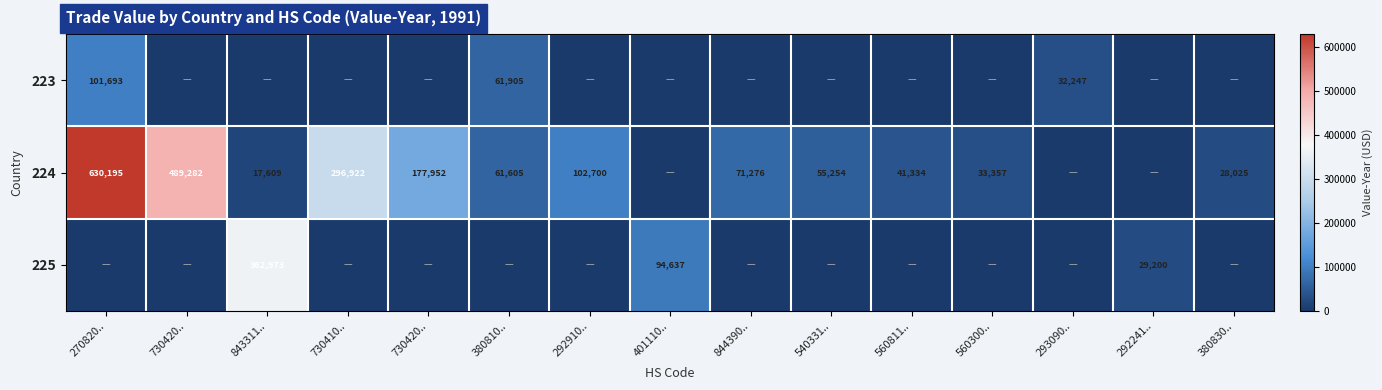

Between 560811.. and 292241.., which series saw the biggest shift?

224